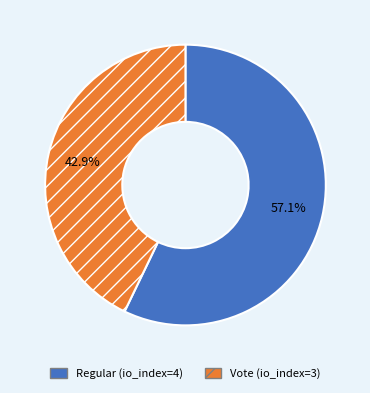

What is the smallest slice in the pie chart?

Vote (io_index=3)